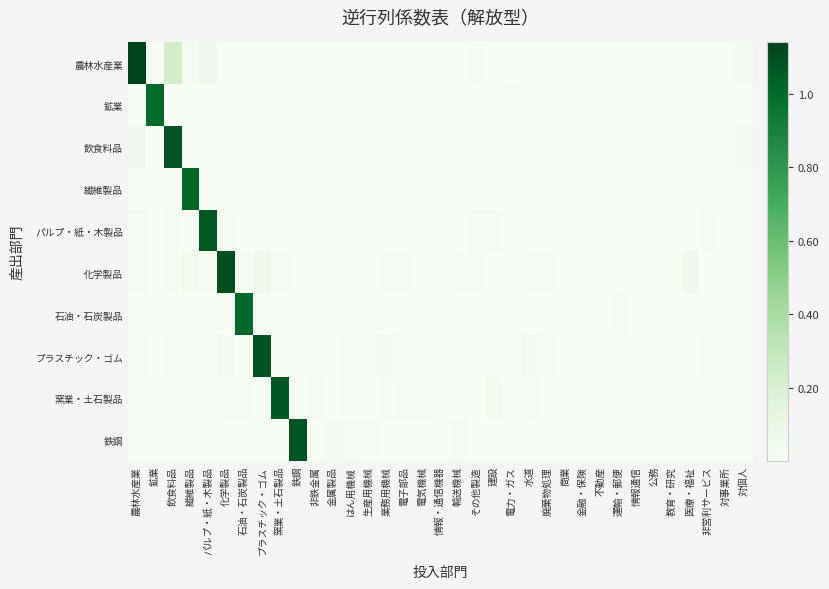

Reading left to right, what are all the values shown in this chart?

農林水産業: 農林水産業=1.1	鉱業=0.0	飲食料品=0.2	繊維製品=0.0	パルプ・紙・木製品=0.1	化学製品=0.0	石油・石炭製品=0.0	プラスチック・ゴム=0.0	窯業・土石製品=0.0	鉄鋼=0.0	非鉄金属=0.0	金属製品=0.0	はん用機械=0.0	生産用機械=0.0	業務用機械=0.0	電子部品=0.0	電気機械=0.0	情報・通信機器=0.0	輸送機械=0.0	その他製造=0.0	建設=0.0	電力・ガス=0.0	水道=0.0	廃棄物処理=0.0	商業=0.0	金融・保険=0.0	不動産=0.0	運輸・郵便=0.0	情報通信=0.0	公務=0.0	教育・研究=0.0	医療・福祉=0.0	非営利サービス=0.0	対事業所=0.0	対個人=0.0
鉱業: 農林水産業=0.0	鉱業=1.0	飲食料品=0.0	繊維製品=0.0	パルプ・紙・木製品=0.0	化学製品=0.0	石油・石炭製品=0.0	プラスチック・ゴム=0.0	窯業・土石製品=0.0	鉄鋼=0.0	非鉄金属=0.0	金属製品=0.0	はん用機械=0.0	生産用機械=0.0	業務用機械=0.0	電子部品=0.0	電気機械=0.0	情報・通信機器=0.0	輸送機械=0.0	その他製造=0.0	建設=0.0	電力・ガス=0.0	水道=0.0	廃棄物処理=0.0	商業=0.0	金融・保険=0.0	不動産=0.0	運輸・郵便=0.0	情報通信=0.0	公務=0.0	教育・研究=0.0	医療・福祉=0.0	非営利サービス=0.0	対事業所=0.0	対個人=0.0
飲食料品: 農林水産業=0.0	鉱業=0.0	飲食料品=1.1	繊維製品=0.0	パルプ・紙・木製品=0.0	化学製品=0.0	石油・石炭製品=0.0	プラスチック・ゴム=0.0	窯業・土石製品=0.0	鉄鋼=0.0	非鉄金属=0.0	金属製品=0.0	はん用機械=0.0	生産用機械=0.0	業務用機械=0.0	電子部品=0.0	電気機械=0.0	情報・通信機器=0.0	輸送機械=0.0	その他製造=0.0	建設=0.0	電力・ガス=0.0	水道=0.0	廃棄物処理=0.0	商業=0.0	金融・保険=0.0	不動産=0.0	運輸・郵便=0.0	情報通信=0.0	公務=0.0	教育・研究=0.0	医療・福祉=0.0	非営利サービス=0.0	対事業所=0.0	対個人=0.0
繊維製品: 農林水産業=0.0	鉱業=0.0	飲食料品=0.0	繊維製品=1.0	パルプ・紙・木製品=0.0	化学製品=0.0	石油・石炭製品=0.0	プラスチック・ゴム=0.0	窯業・土石製品=0.0	鉄鋼=0.0	非鉄金属=0.0	金属製品=0.0	はん用機械=0.0	生産用機械=0.0	業務用機械=0.0	電子部品=0.0	電気機械=0.0	情報・通信機器=0.0	輸送機械=0.0	その他製造=0.0	建設=0.0	電力・ガス=0.0	水道=0.0	廃棄物処理=0.0	商業=0.0	金融・保険=0.0	不動産=0.0	運輸・郵便=0.0	情報通信=0.0	公務=0.0	教育・研究=0.0	医療・福祉=0.0	非営利サービス=0.0	対事業所=0.0	対個人=0.0
パルプ・紙・木製品: 農林水産業=0.0	鉱業=0.0	飲食料品=0.0	繊維製品=0.0	パルプ・紙・木製品=1.1	化学製品=0.0	石油・石炭製品=0.0	プラスチック・ゴム=0.0	窯業・土石製品=0.0	鉄鋼=0.0	非鉄金属=0.0	金属製品=0.0	はん用機械=0.0	生産用機械=0.0	業務用機械=0.0	電子部品=0.0	電気機械=0.0	情報・通信機器=0.0	輸送機械=0.0	その他製造=0.0	建設=0.0	電力・ガス=0.0	水道=0.0	廃棄物処理=0.0	商業=0.0	金融・保険=0.0	不動産=0.0	運輸・郵便=0.0	情報通信=0.0	公務=0.0	教育・研究=0.0	医療・福祉=0.0	非営利サービス=0.0	対事業所=0.0	対個人=0.0
化学製品: 農林水産業=0.0	鉱業=0.0	飲食料品=0.0	繊維製品=0.0	パルプ・紙・木製品=0.0	化学製品=1.1	石油・石炭製品=0.0	プラスチック・ゴム=0.1	窯業・土石製品=0.0	鉄鋼=0.0	非鉄金属=0.0	金属製品=0.0	はん用機械=0.0	生産用機械=0.0	業務用機械=0.0	電子部品=0.0	電気機械=0.0	情報・通信機器=0.0	輸送機械=0.0	その他製造=0.0	建設=0.0	電力・ガス=0.0	水道=0.0	廃棄物処理=0.0	商業=0.0	金融・保険=0.0	不動産=0.0	運輸・郵便=0.0	情報通信=0.0	公務=0.0	教育・研究=0.0	医療・福祉=0.1	非営利サービス=0.0	対事業所=0.0	対個人=0.0
石油・石炭製品: 農林水産業=0.0	鉱業=0.0	飲食料品=0.0	繊維製品=0.0	パルプ・紙・木製品=0.0	化学製品=0.0	石油・石炭製品=1.0	プラスチック・ゴム=0.0	窯業・土石製品=0.0	鉄鋼=0.0	非鉄金属=0.0	金属製品=0.0	はん用機械=0.0	生産用機械=0.0	業務用機械=0.0	電子部品=0.0	電気機械=0.0	情報・通信機器=0.0	輸送機械=0.0	その他製造=0.0	建設=0.0	電力・ガス=0.0	水道=0.0	廃棄物処理=0.0	商業=0.0	金融・保険=0.0	不動産=0.0	運輸・郵便=0.0	情報通信=0.0	公務=0.0	教育・研究=0.0	医療・福祉=0.0	非営利サービス=0.0	対事業所=0.0	対個人=0.0
プラスチック・ゴム: 農林水産業=0.0	鉱業=0.0	飲食料品=0.0	繊維製品=0.0	パルプ・紙・木製品=0.0	化学製品=0.0	石油・石炭製品=0.0	プラスチック・ゴム=1.1	窯業・土石製品=0.0	鉄鋼=0.0	非鉄金属=0.0	金属製品=0.0	はん用機械=0.0	生産用機械=0.0	業務用機械=0.0	電子部品=0.0	電気機械=0.0	情報・通信機器=0.0	輸送機械=0.0	その他製造=0.0	建設=0.0	電力・ガス=0.0	水道=0.0	廃棄物処理=0.0	商業=0.0	金融・保険=0.0	不動産=0.0	運輸・郵便=0.0	情報通信=0.0	公務=0.0	教育・研究=0.0	医療・福祉=0.0	非営利サービス=0.0	対事業所=0.0	対個人=0.0
窯業・土石製品: 農林水産業=0.0	鉱業=0.0	飲食料品=0.0	繊維製品=0.0	パルプ・紙・木製品=0.0	化学製品=0.0	石油・石炭製品=0.0	プラスチック・ゴム=0.0	窯業・土石製品=1.1	鉄鋼=0.0	非鉄金属=0.0	金属製品=0.0	はん用機械=0.0	生産用機械=0.0	業務用機械=0.0	電子部品=0.0	電気機械=0.0	情報・通信機器=0.0	輸送機械=0.0	その他製造=0.0	建設=0.0	電力・ガス=0.0	水道=0.0	廃棄物処理=0.0	商業=0.0	金融・保険=0.0	不動産=0.0	運輸・郵便=0.0	情報通信=0.0	公務=0.0	教育・研究=0.0	医療・福祉=0.0	非営利サービス=0.0	対事業所=0.0	対個人=0.0
鉄鋼: 農林水産業=0.0	鉱業=0.0	飲食料品=0.0	繊維製品=0.0	パルプ・紙・木製品=0.0	化学製品=0.0	石油・石炭製品=0.0	プラスチック・ゴム=0.0	窯業・土石製品=0.0	鉄鋼=1.1	非鉄金属=0.0	金属製品=0.0	はん用機械=0.0	生産用機械=0.0	業務用機械=0.0	電子部品=0.0	電気機械=0.0	情報・通信機器=0.0	輸送機械=0.0	その他製造=0.0	建設=0.0	電力・ガス=0.0	水道=0.0	廃棄物処理=0.0	商業=0.0	金融・保険=0.0	不動産=0.0	運輸・郵便=0.0	情報通信=0.0	公務=0.0	教育・研究=0.0	医療・福祉=0.0	非営利サービス=0.0	対事業所=0.0	対個人=0.0